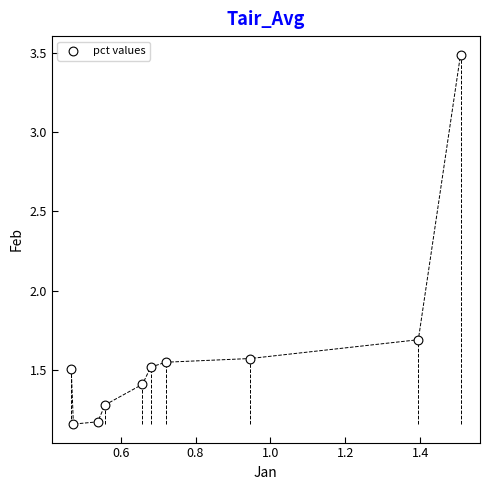

What is the range of X values (max minus min)?

1.0